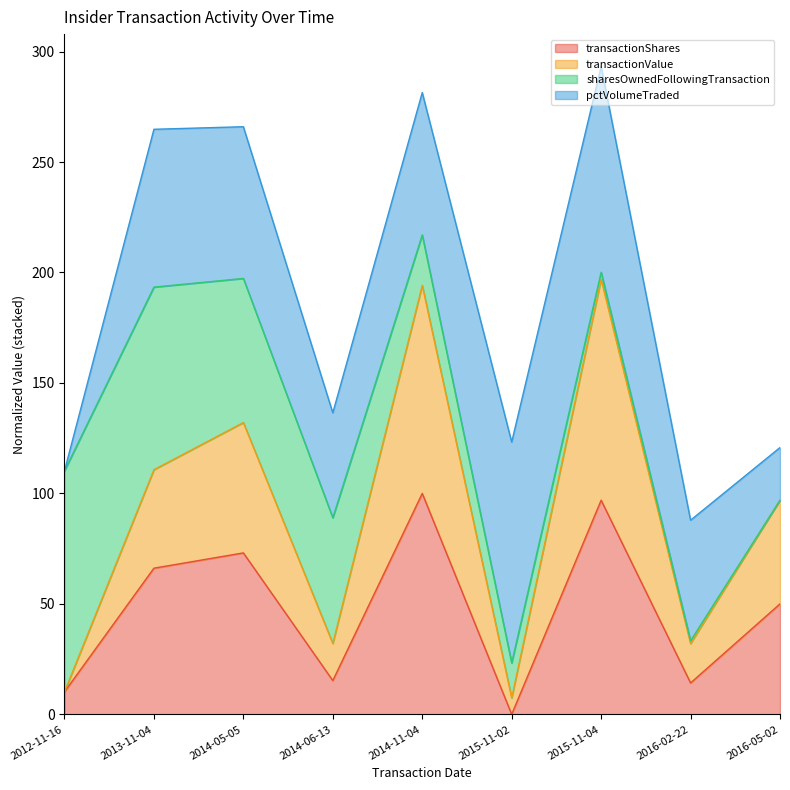

What is the total value across all series at 2014-05-05?

266.0